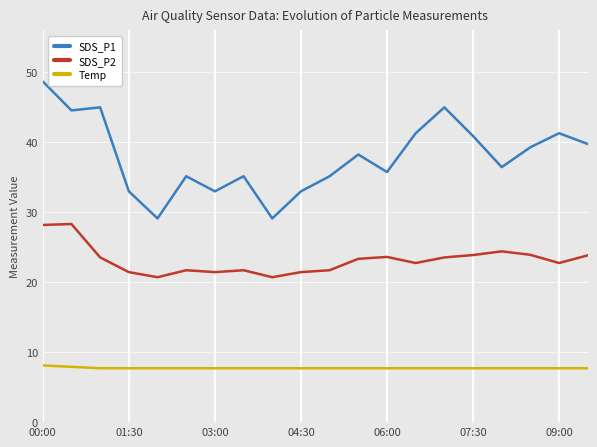

True or false: SDS_P1 and Temp cross at least once.

False